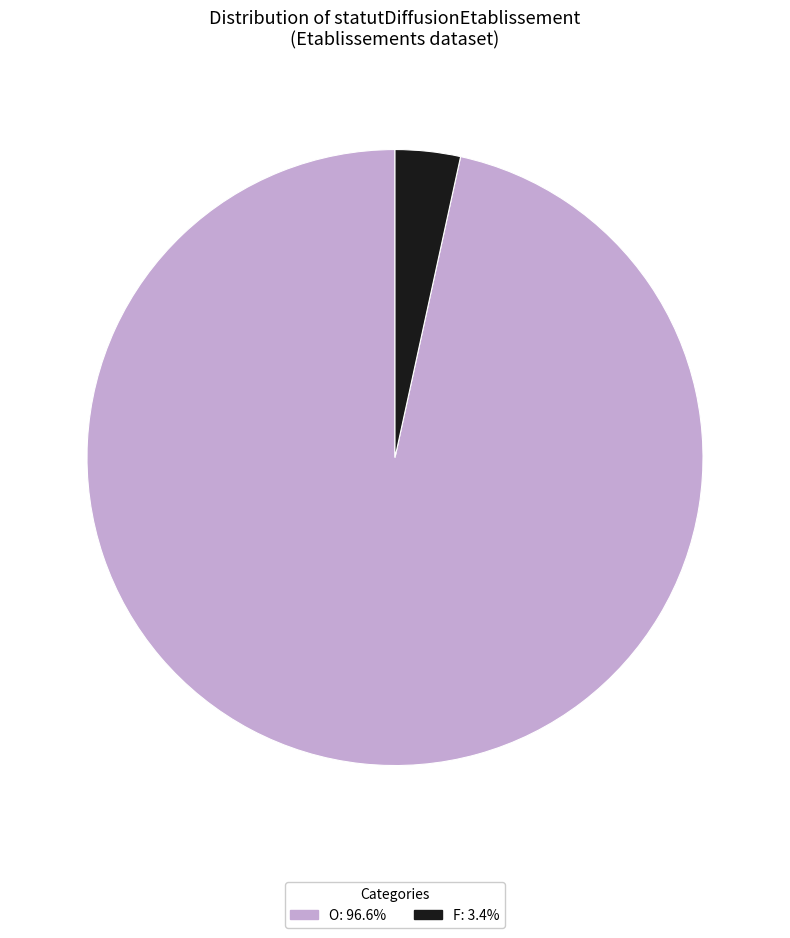

Between F and O, which is larger?

O